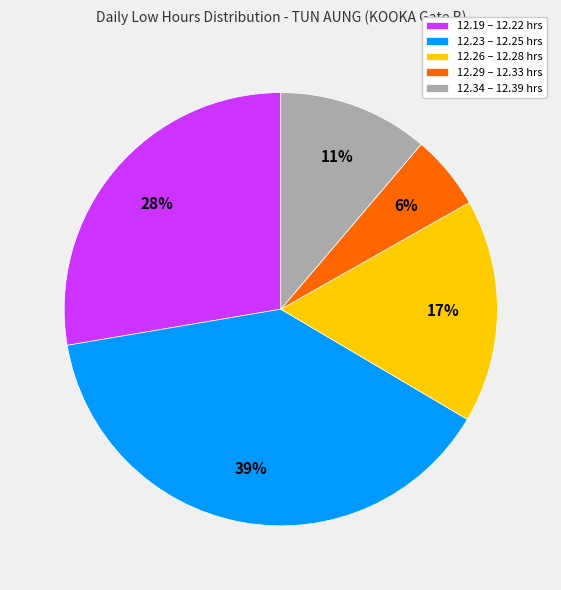

Between 12.29 – 12.33 hrs and 12.19 – 12.22 hrs, which is larger?

12.19 – 12.22 hrs